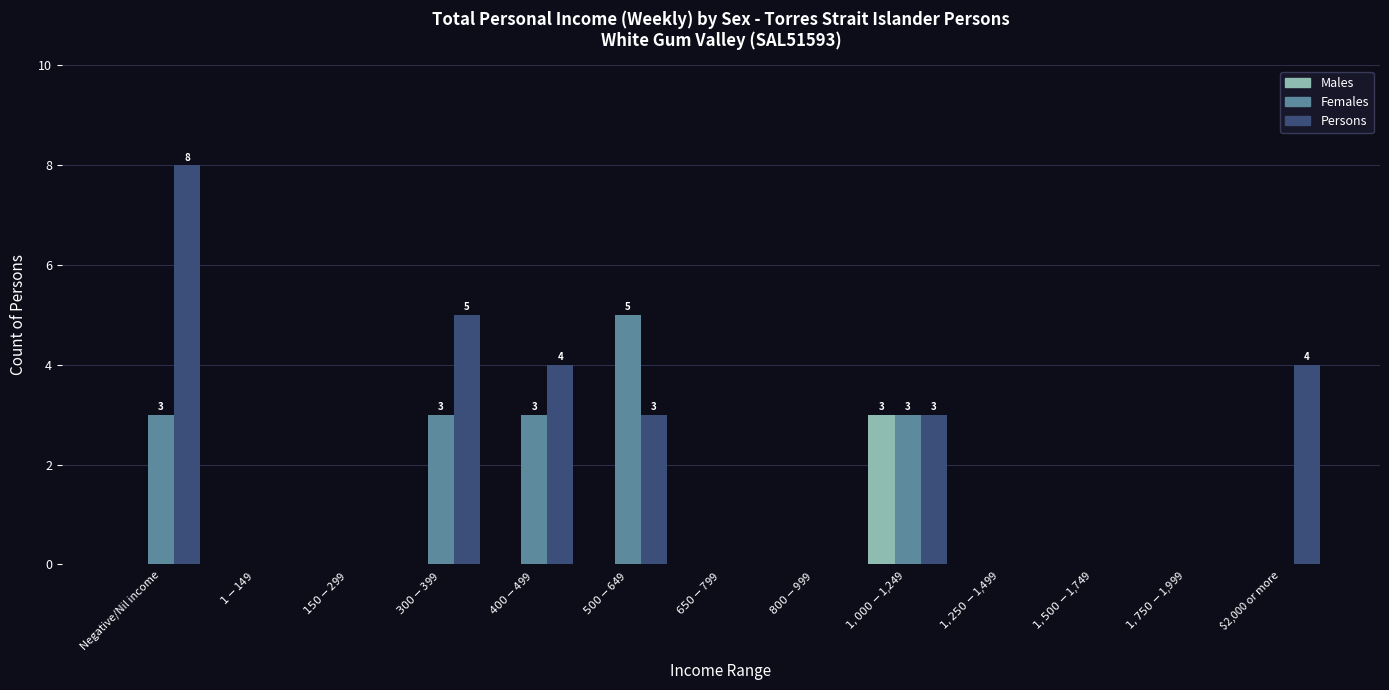

The value of Persons at $1,750-$1,999 is 0. True or false?

True